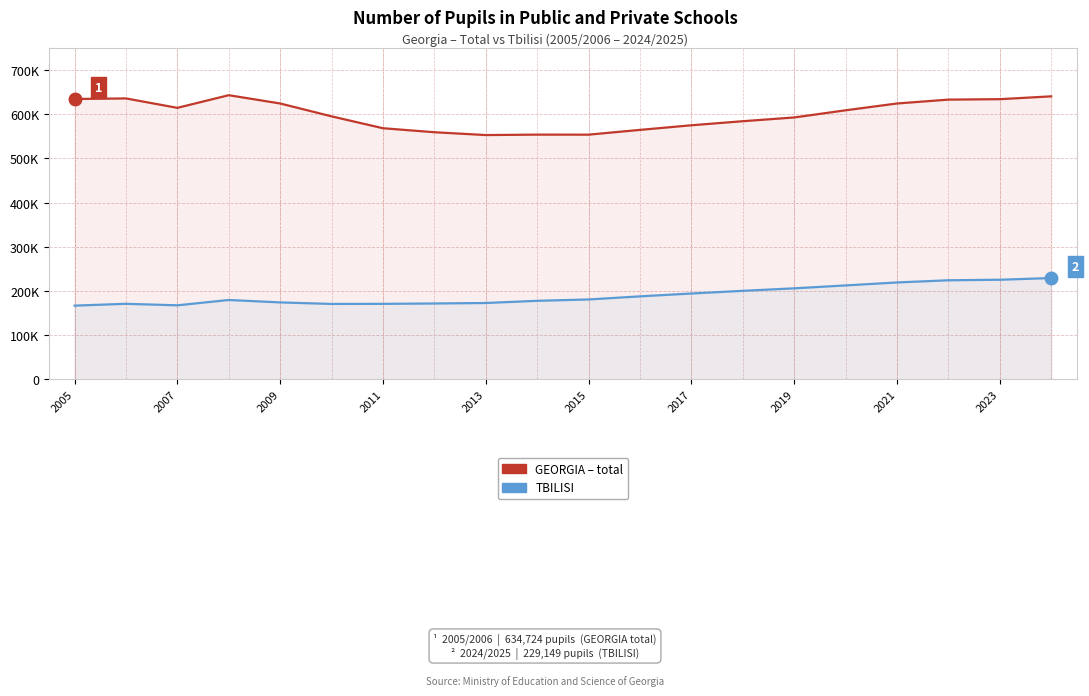

Which series changed the most between 2013 and 19?

TBILISI